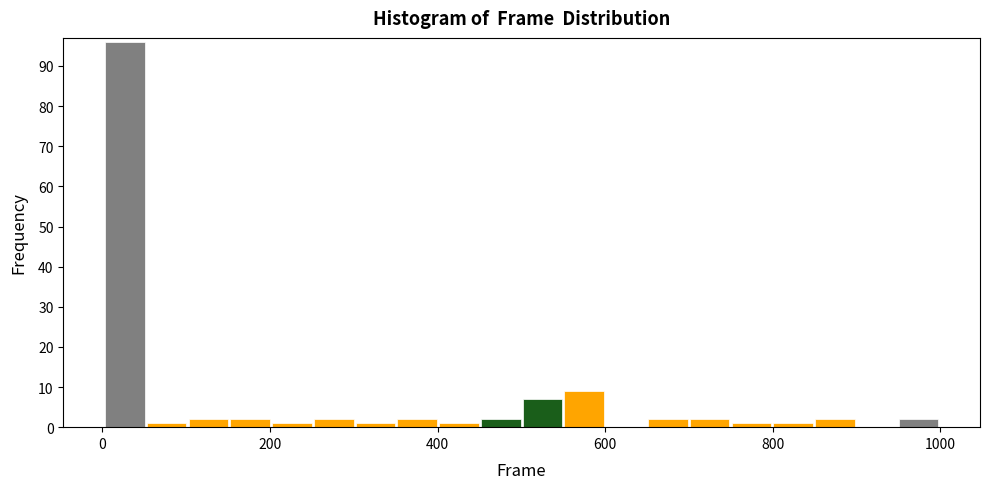

Around what value on the x-axis is the tallest bar? Give the approximate position of its centre, as read against the axis.

20